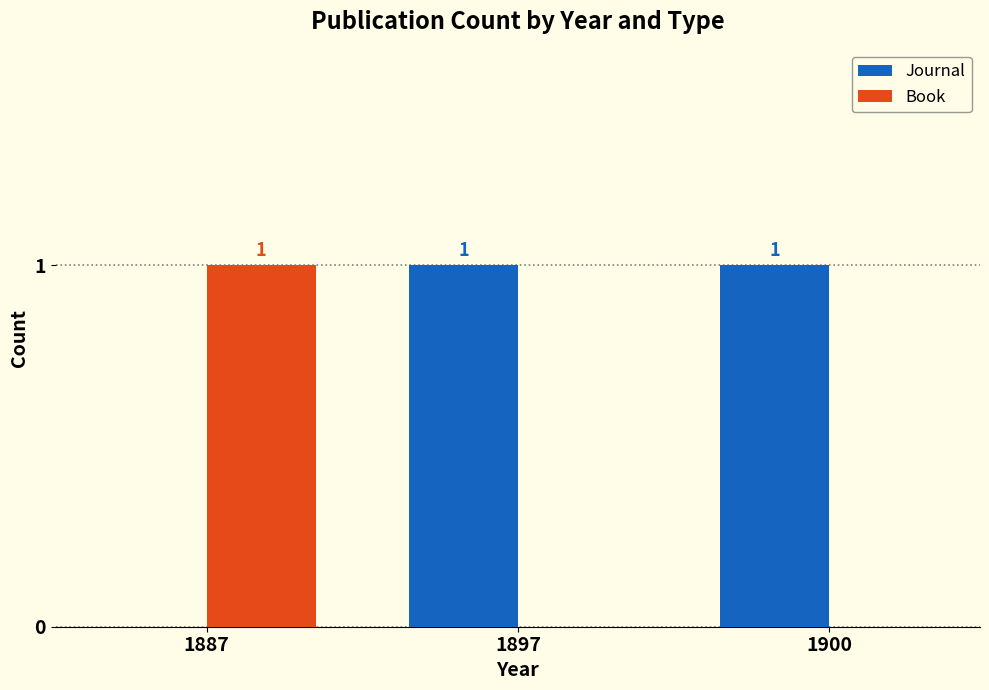

The value of Book at 1897 is 0. True or false?

True